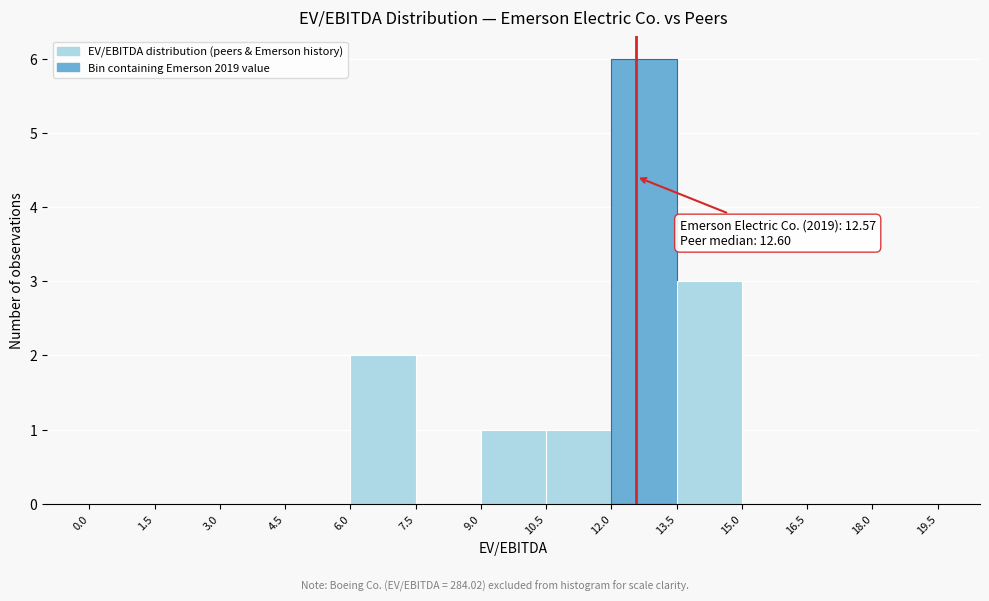

Over which range of the x-axis is the bar tallest?

12.0 to 13.5